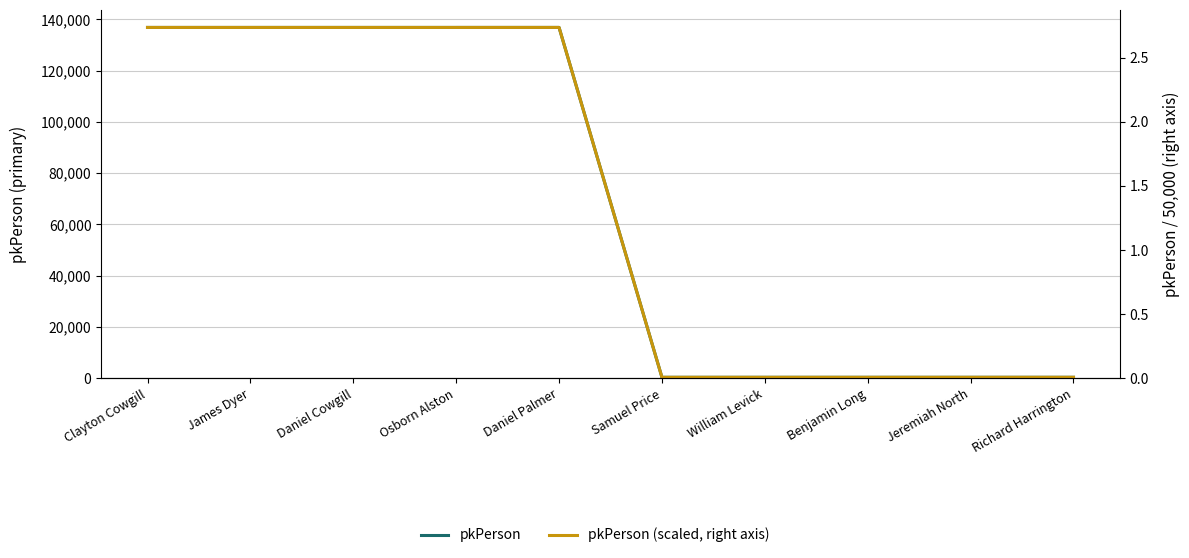

What is the label of the 6th point from the left?

Samuel Price